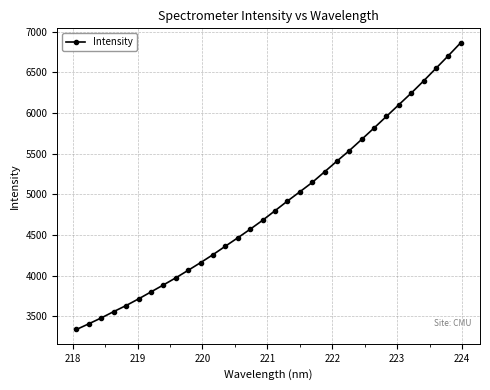

What is the difference between the second highest and second lowest values?

3299.2